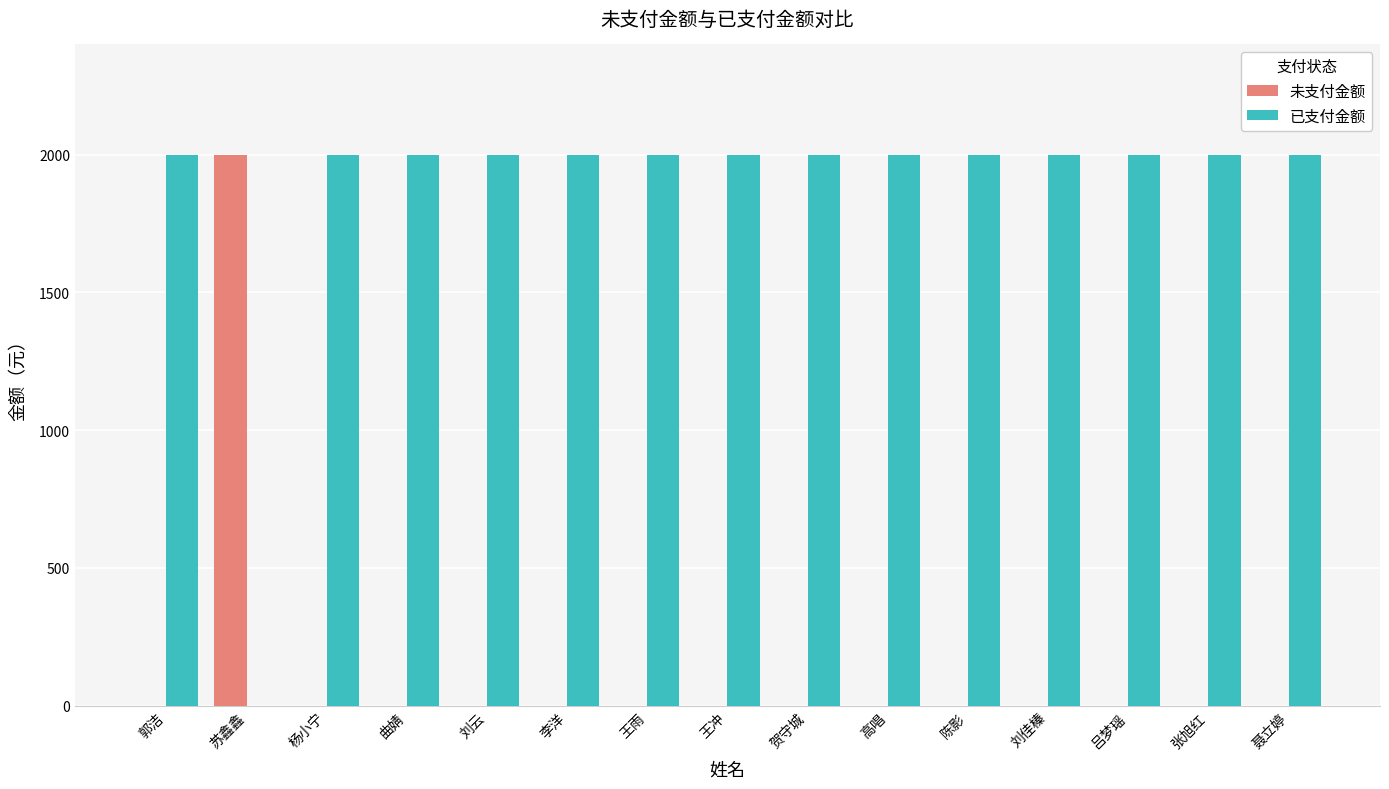

Does the chart contain stacked bars?

No